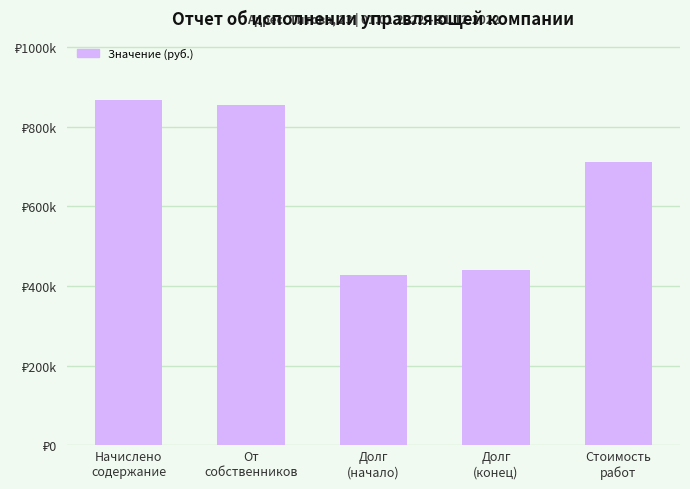

List the labels in order of value, smallest first.

Долг
(начало), Долг
(конец), Стоимость
работ, От
собственников, Начислено
содержание